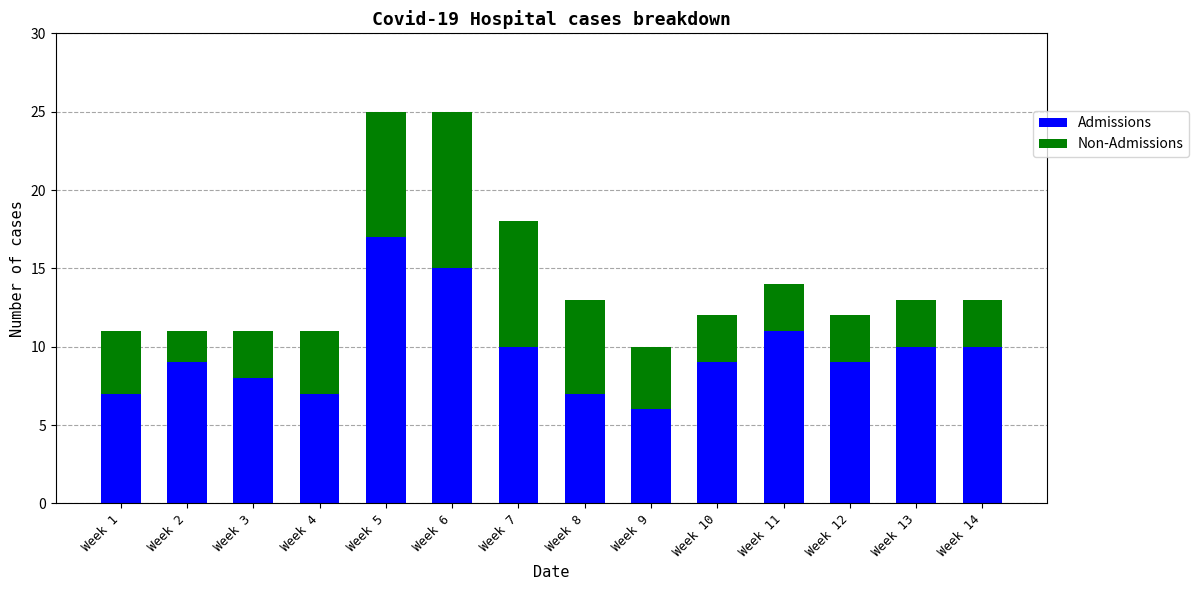

The Admissions series shows 4 at Week 7. True or false?

False